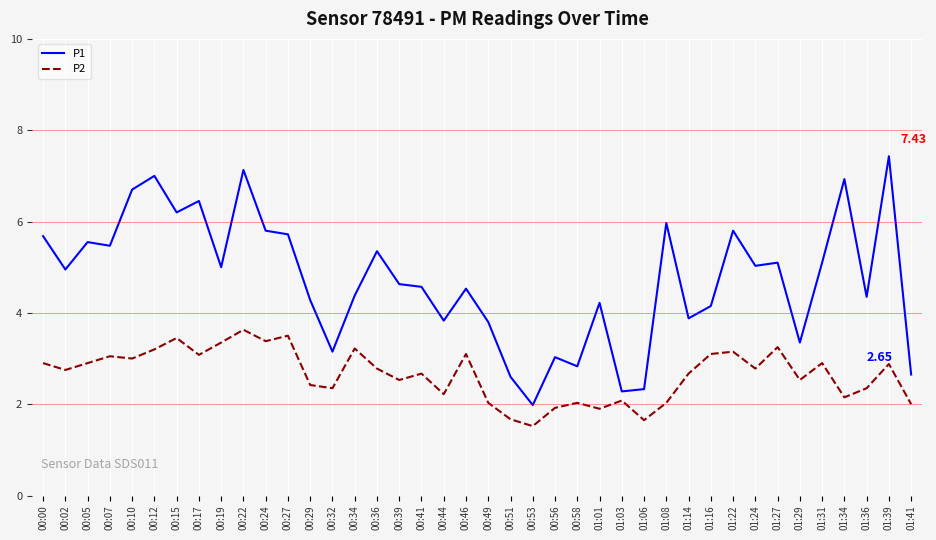

At 00:44, list the series in order from smallest to largest.

P2, P1